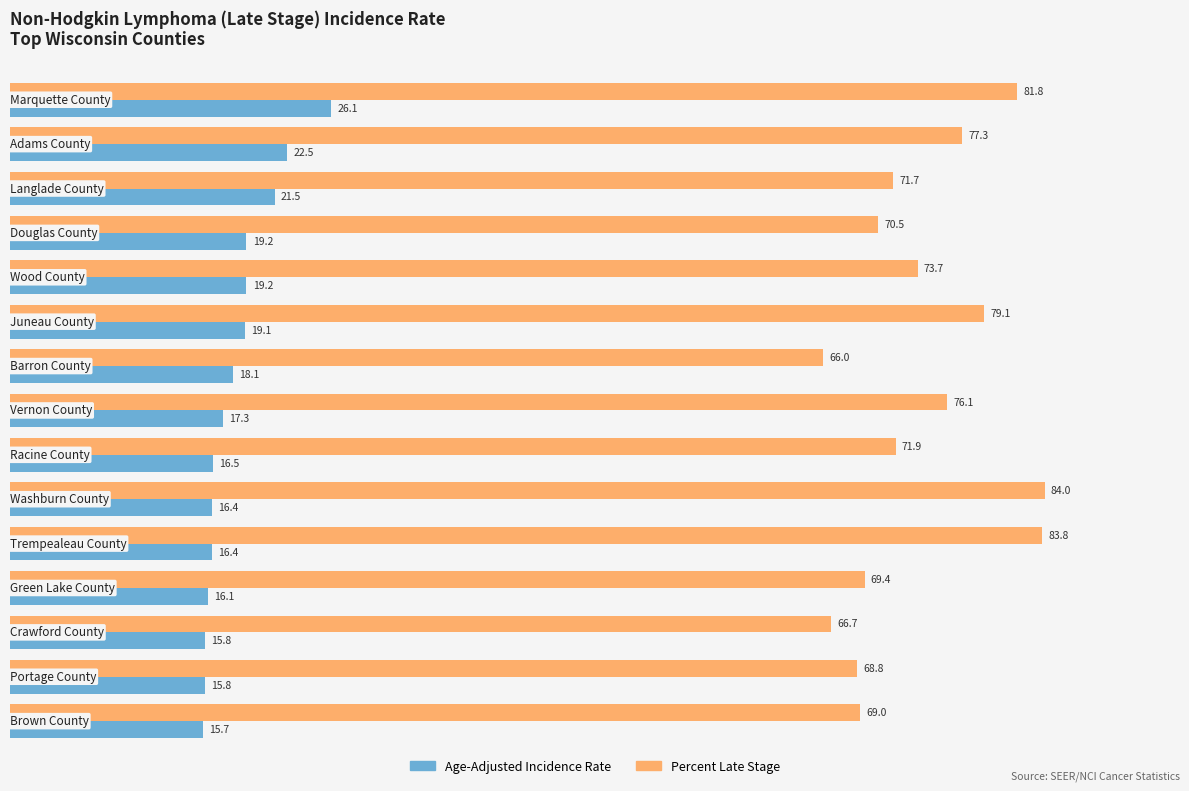

What is the sum of all Percent Late Stage values?

1109.8